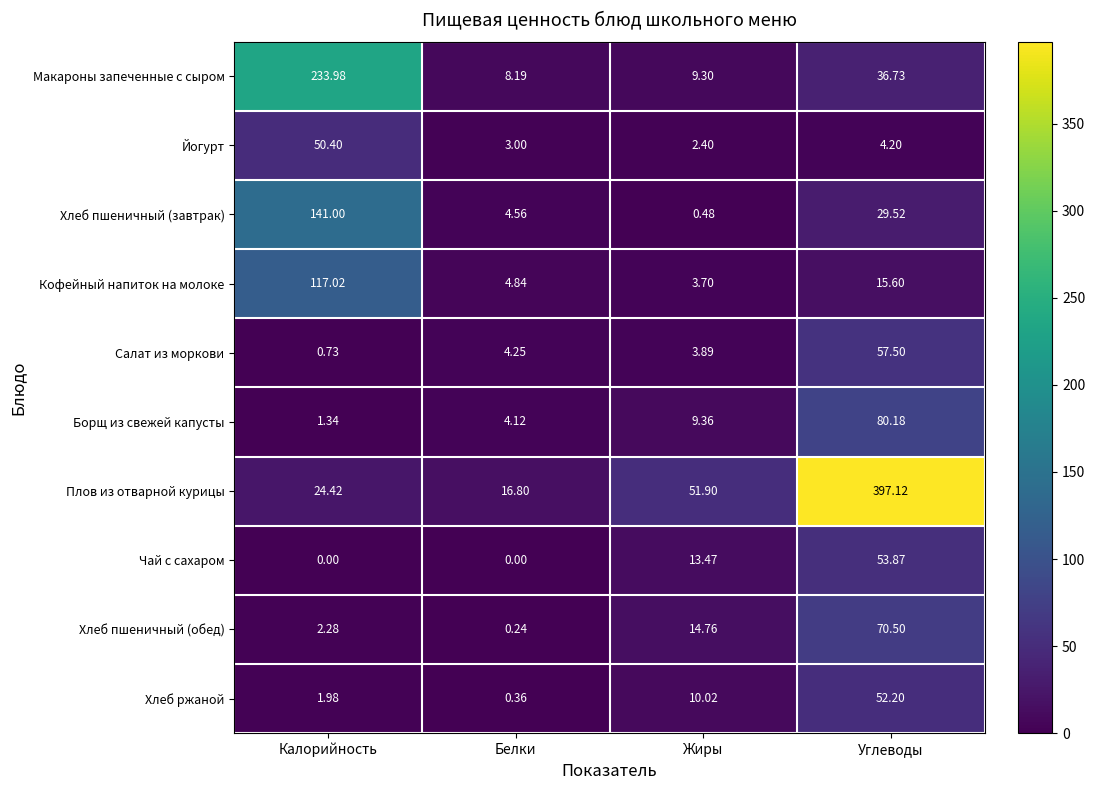

Which label corresponds to the largest value in the chart?

Углеводы